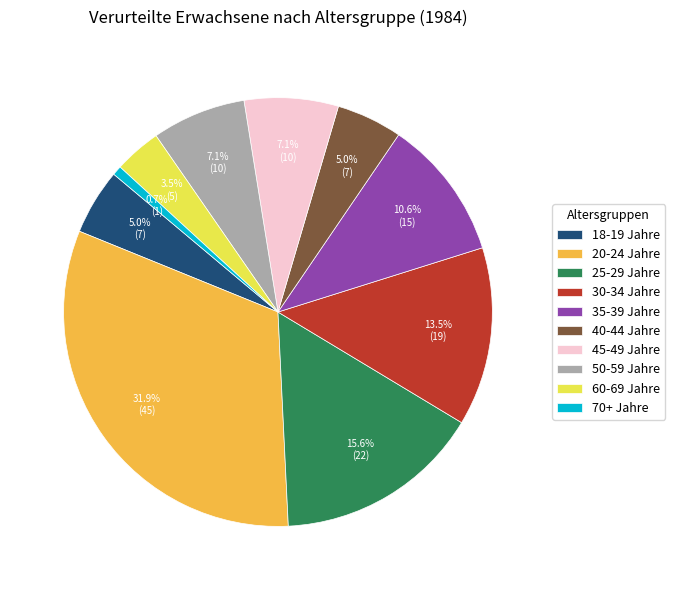

To the nearest percent, what portion does 20-24 Jahre represent?

32%